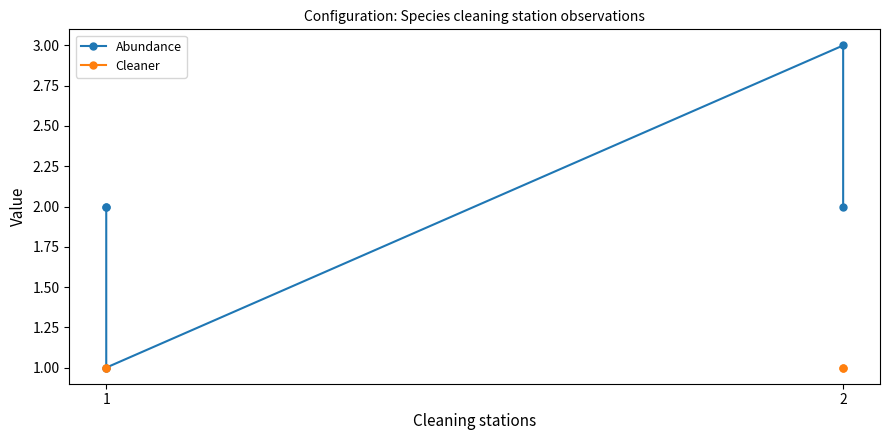

At how many categories does at least one series exceed 2?

1